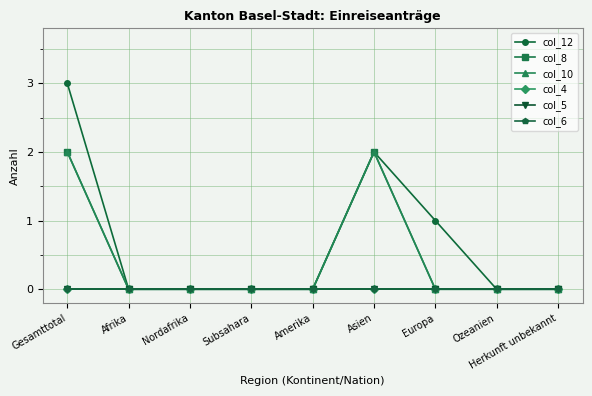

Rank the series by their maximum value, from lowest to highest.

col_4, col_5, col_6, col_8, col_10, col_12